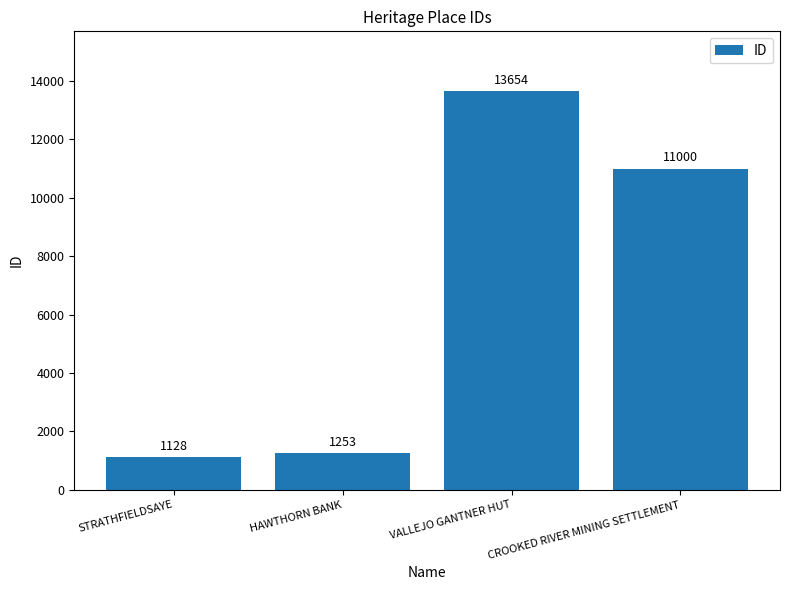

Which label corresponds to the largest value in the chart?

VALLEJO GANTNER HUT